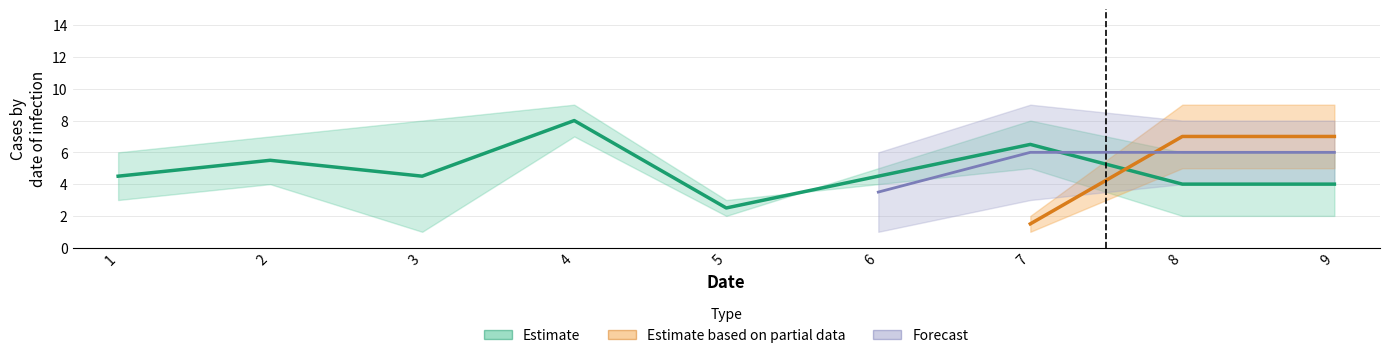

What value does the col_2 series have at 9?

6